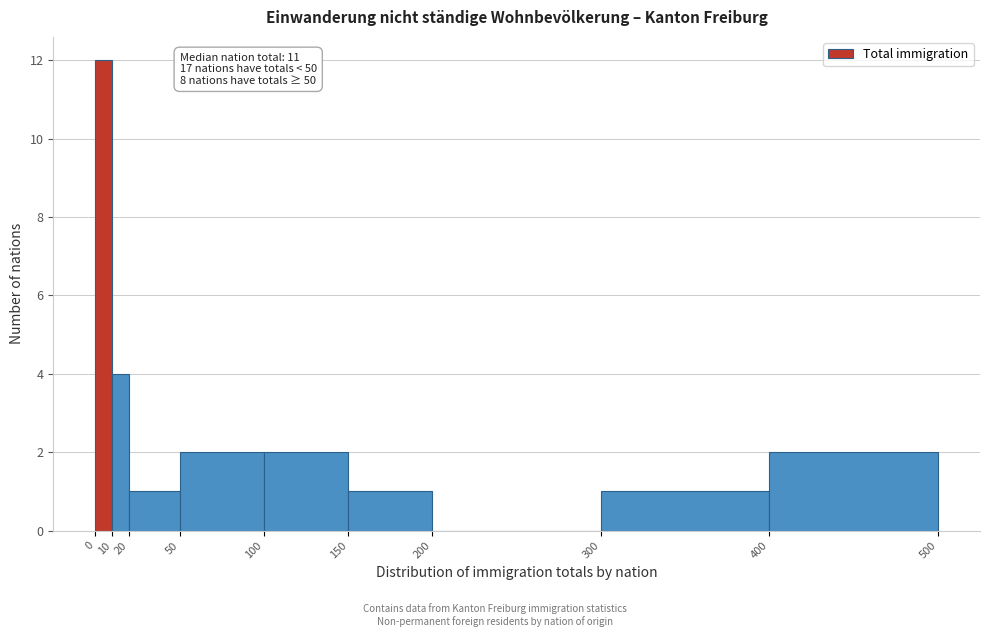

Over which range of the x-axis is the bar tallest?

0 to 10